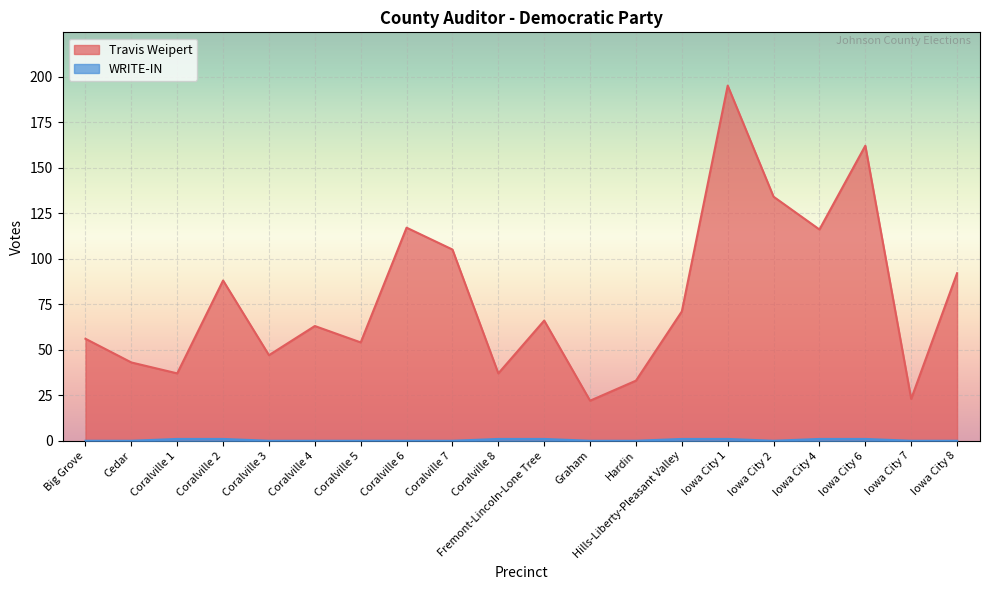

Is it true that Travis Weipert equals 192 at Iowa City 2?

False